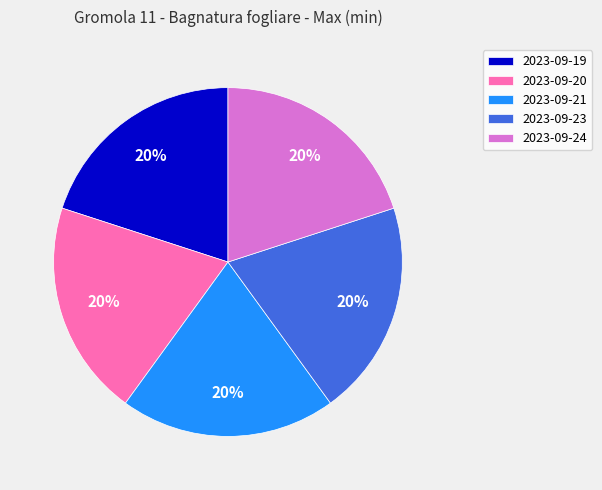

To the nearest percent, what is the combined percentage of 2023-09-19 and 2023-09-23?

40%